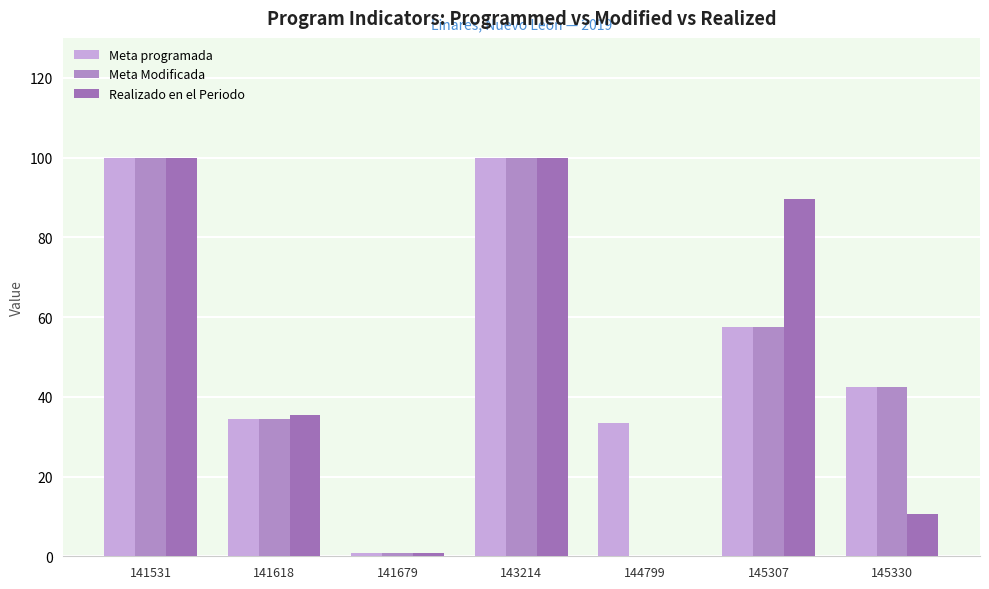

List the series in order of their peak value, highest first.

Meta programada, Meta Modificada, Realizado en el Periodo